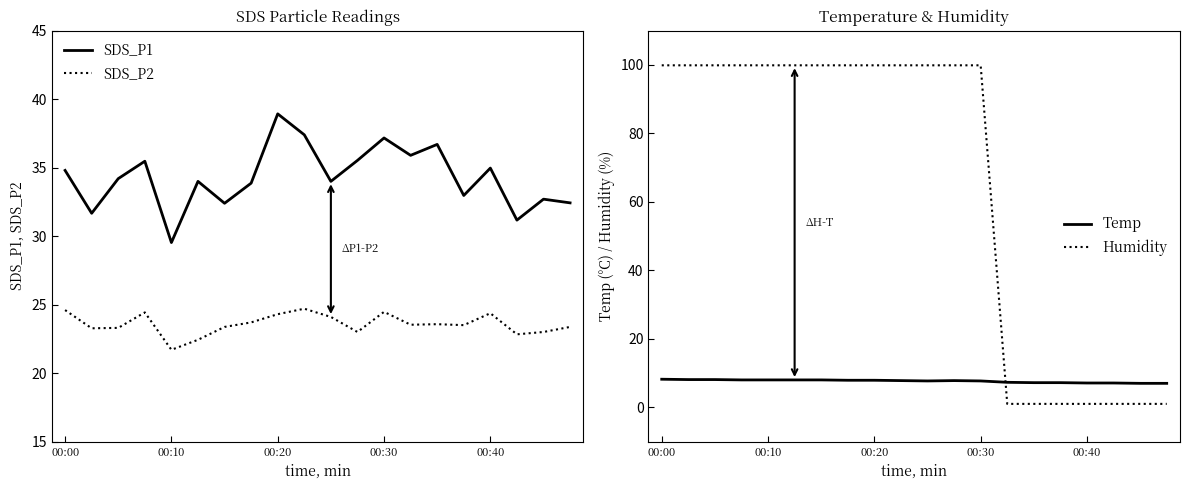

At how many categories does at least one series exceed 17?

20